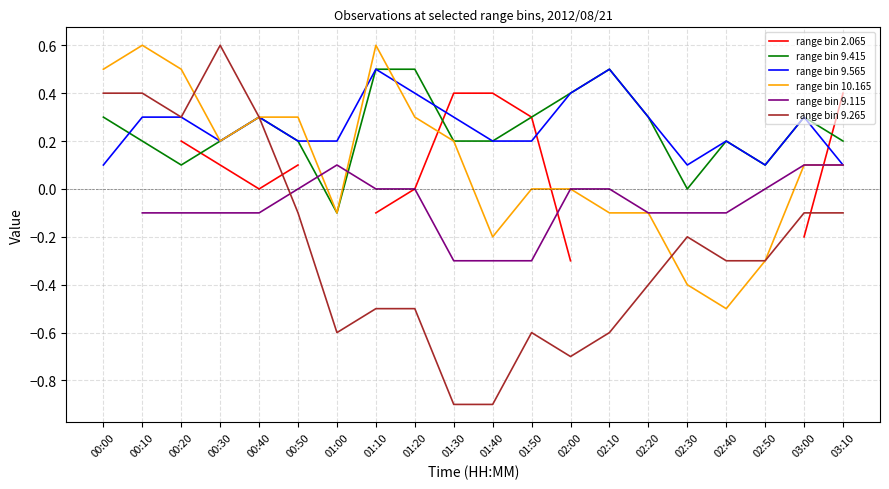

Is it true that range bin 9.415 equals 0.3 at 01:40?

False